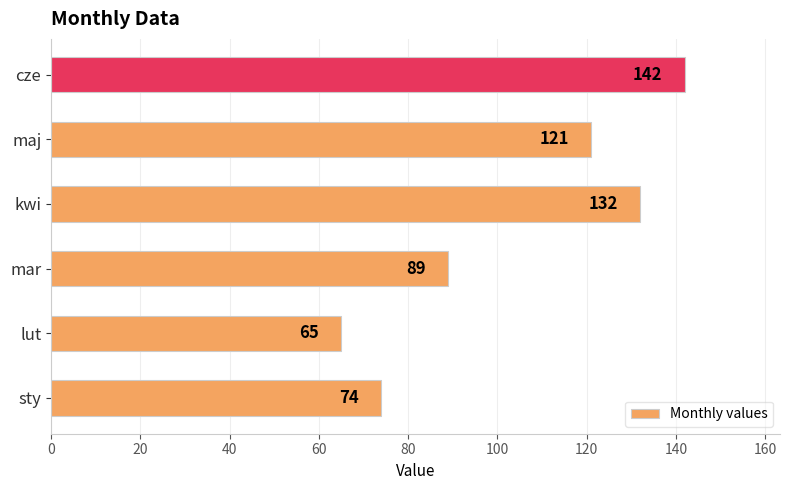

What is the sum of all values?

623